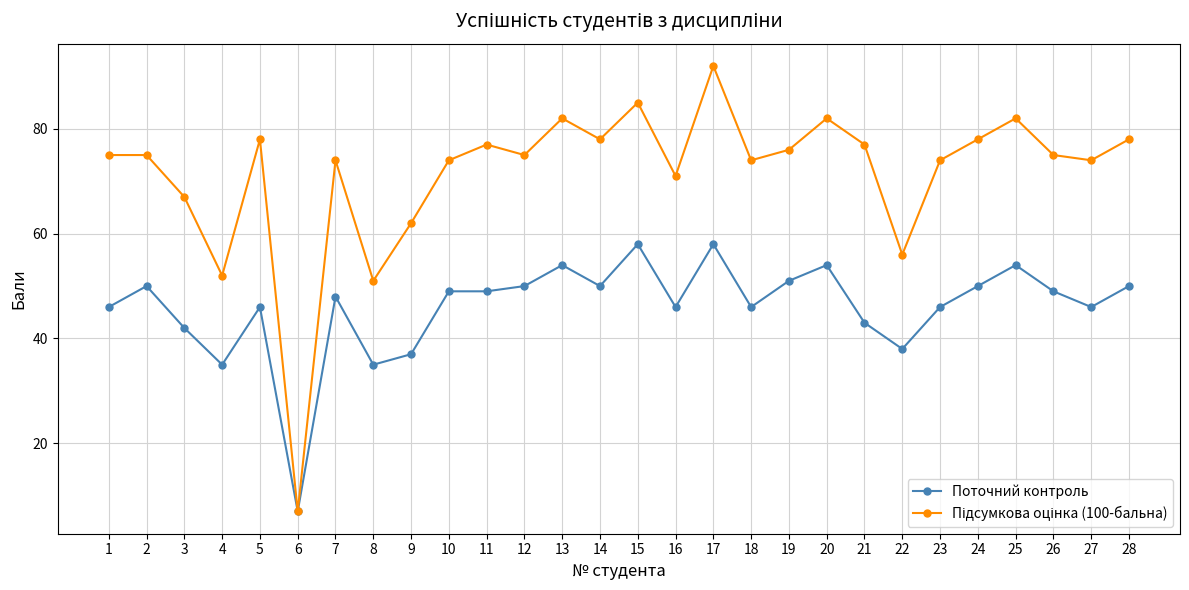

The value of Поточний контроль at 12 is 50. True or false?

True